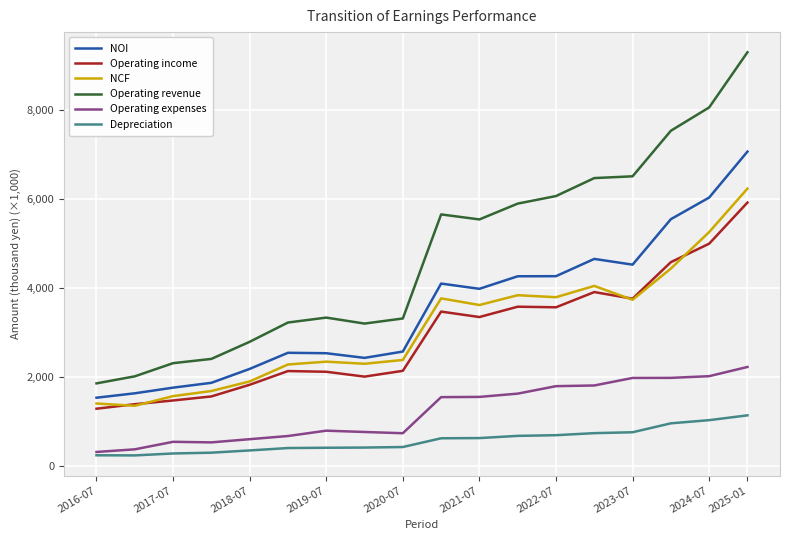

Which category has the highest value in the Operating income series?

2025-01